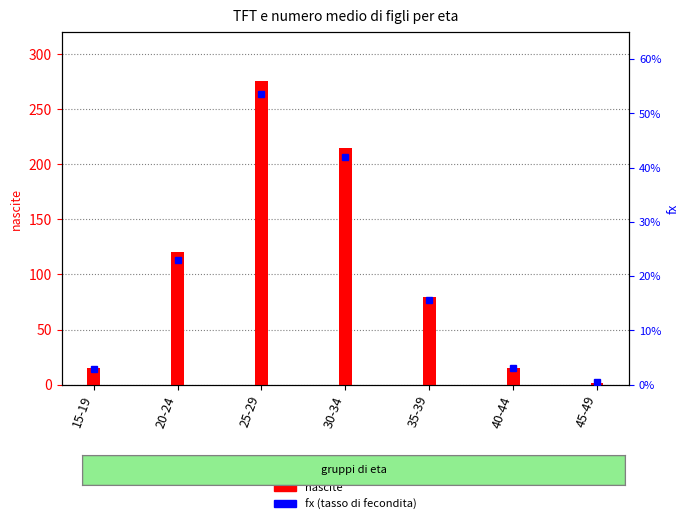

Which label corresponds to the largest value in the chart?

25-29